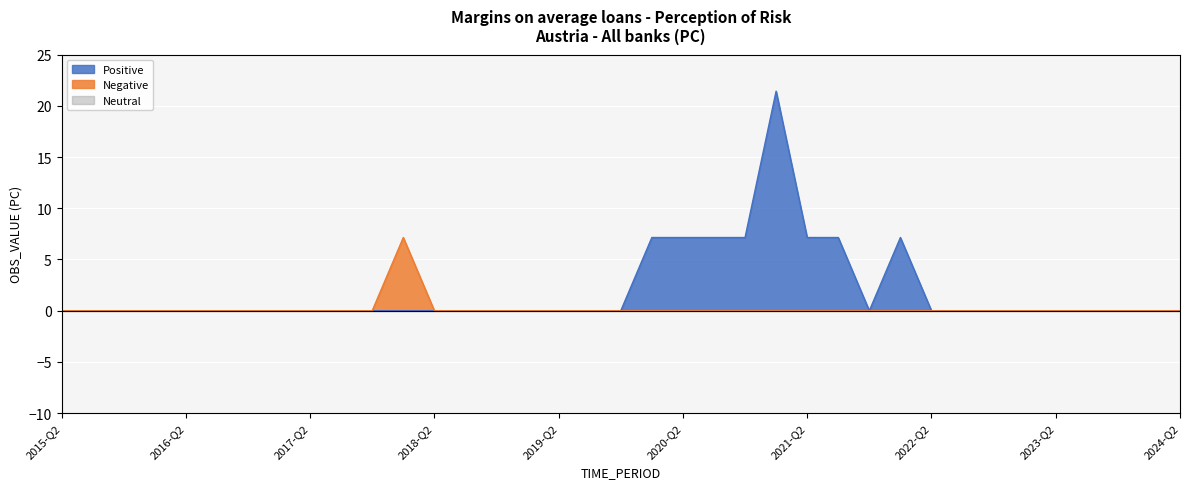

Is the value of Negative at 2019-Q3 greater than the value of Positive at 2023-Q2?

No